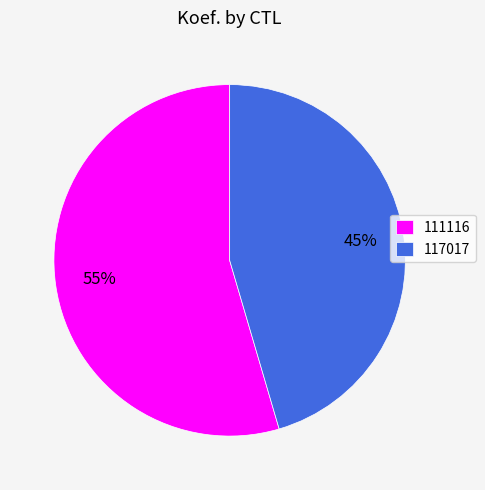

Which category accounts for the majority?

111116